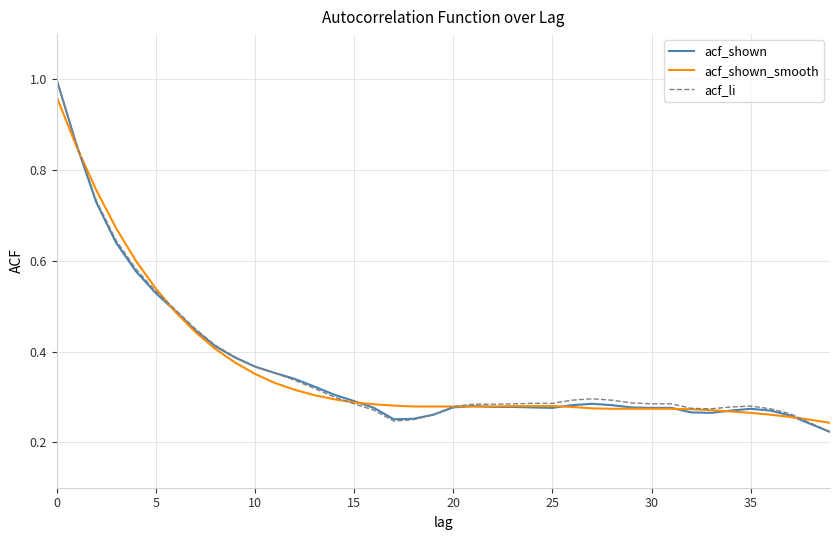

How many lines are shown in the chart?

3